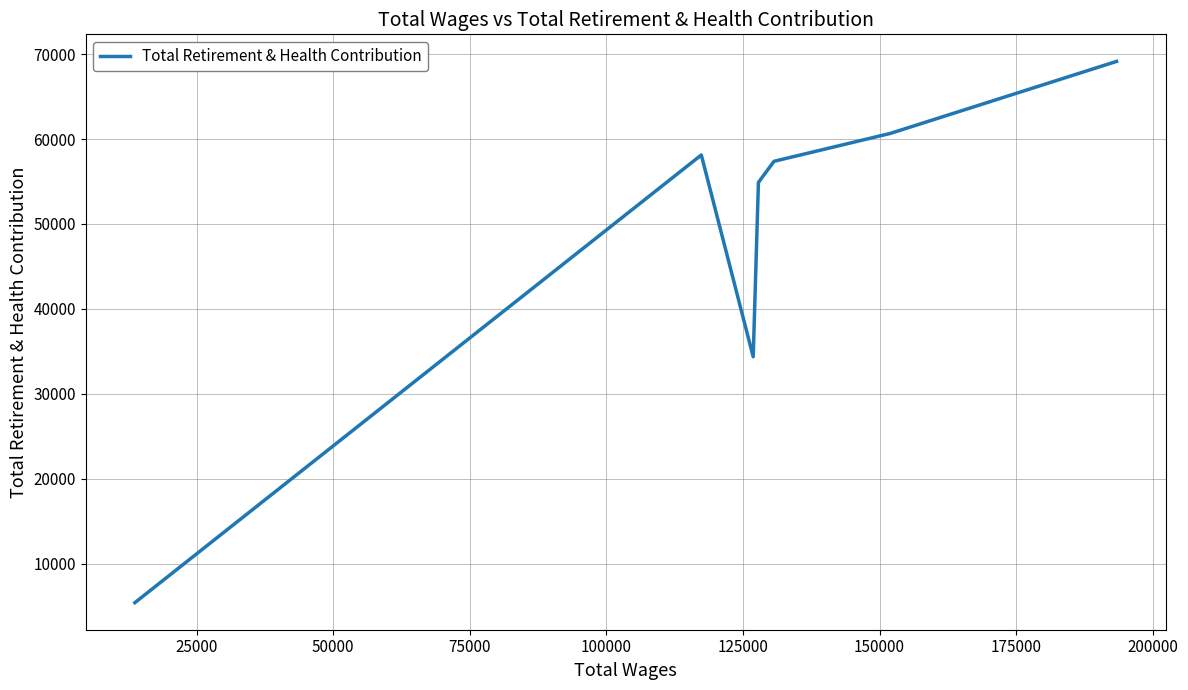

True or false: the data has more than 0 interior local peaks.

True